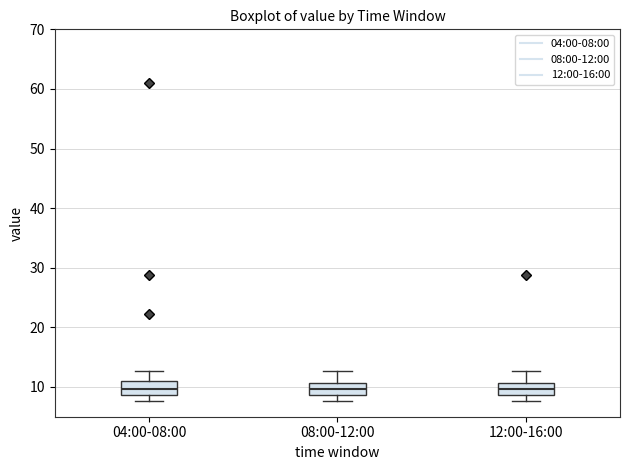

Where is the upper edge of the box for 08:00-12:00 on the y-axis? The values are not printed on the chart, so give them approximately, as read against the axis.

11